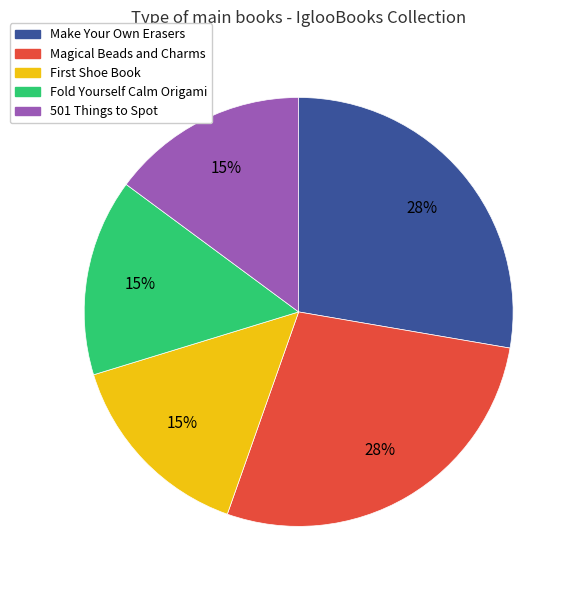

How many segments does this pie chart have?

5